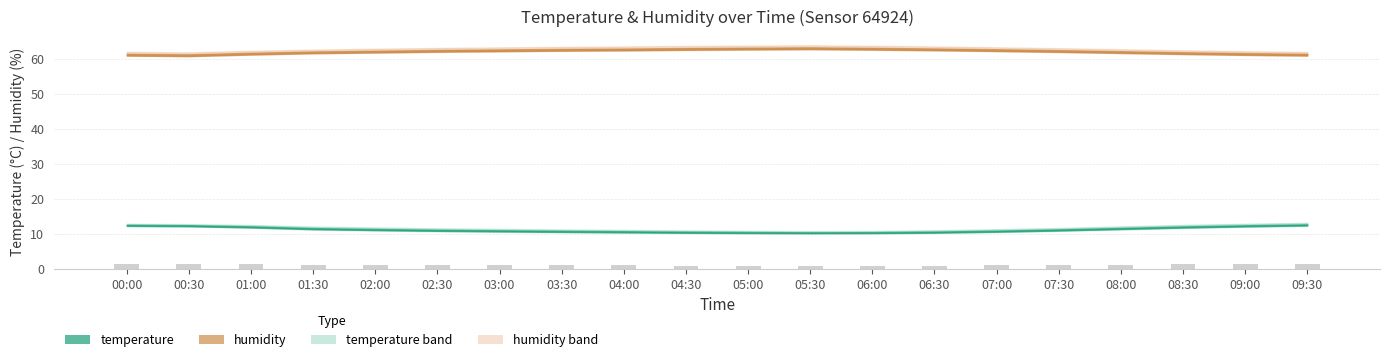

What is the value of the 17th bar from the left?

1.2